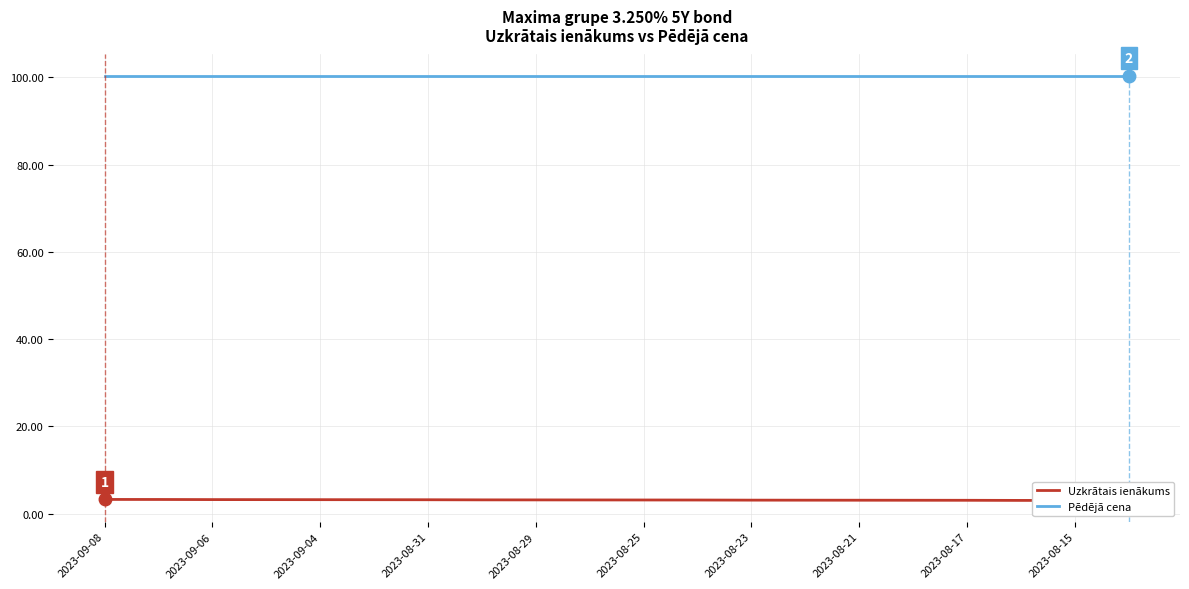

Is it true that Uzkrātais ienākums equals 1.6 at 2023-08-31?

False